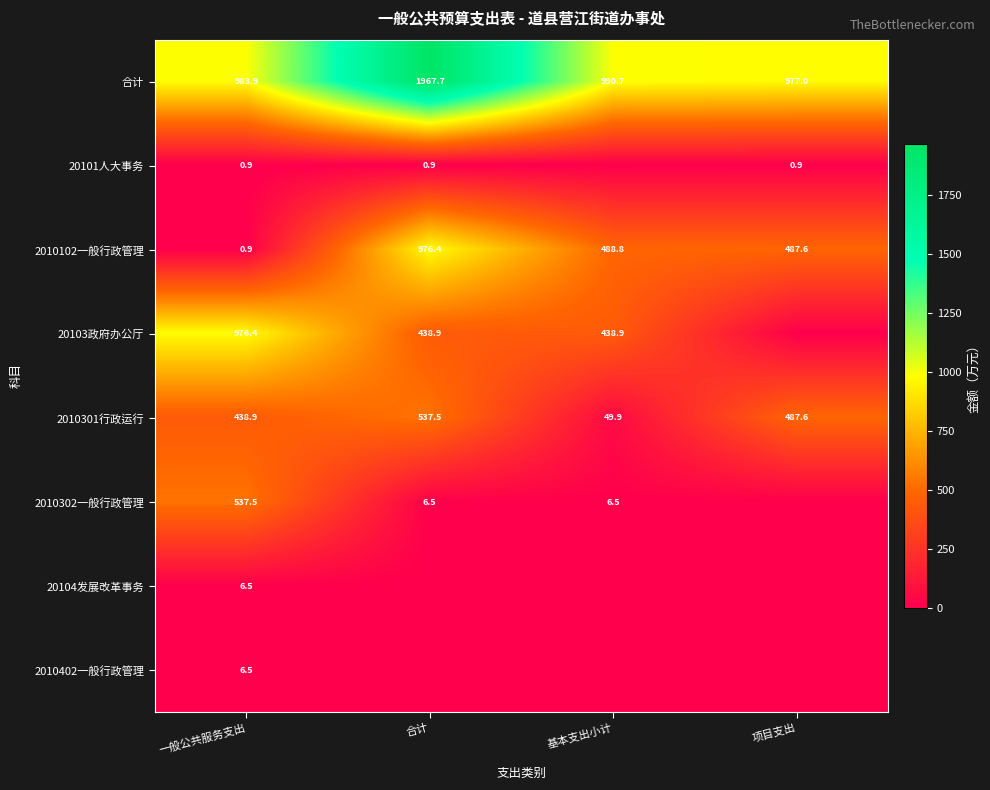

How many categories are shown in the chart?

4